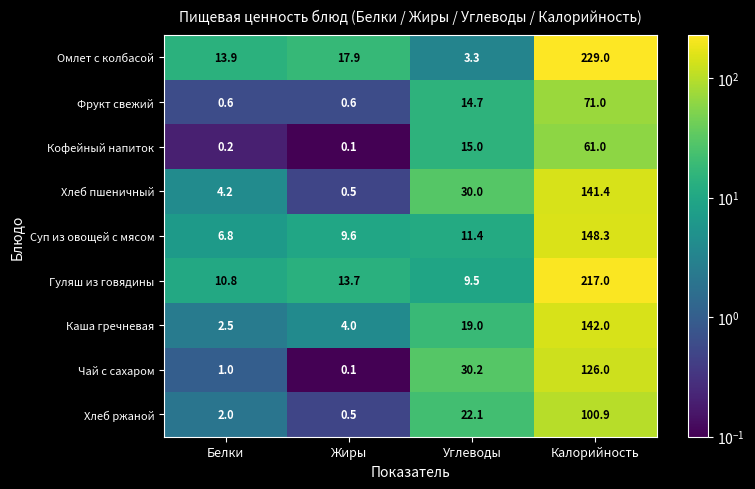

What is the sum of all Каша гречневая values?

167.5